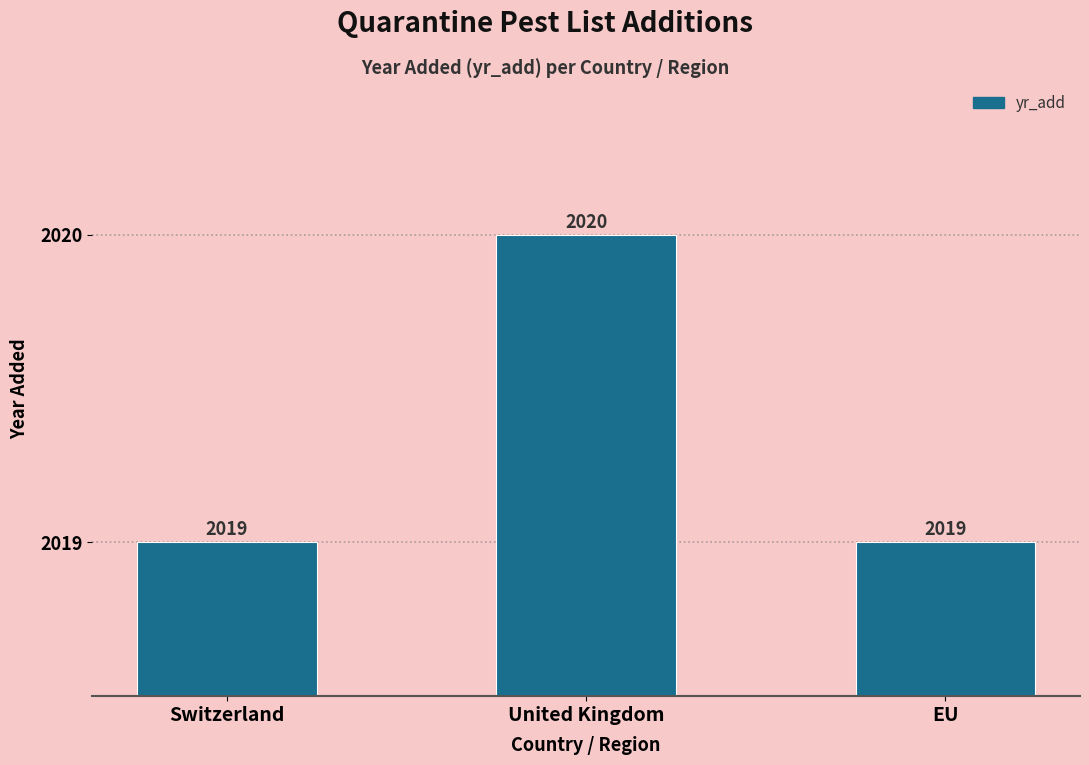

Between EU and United Kingdom, which is larger?

United Kingdom